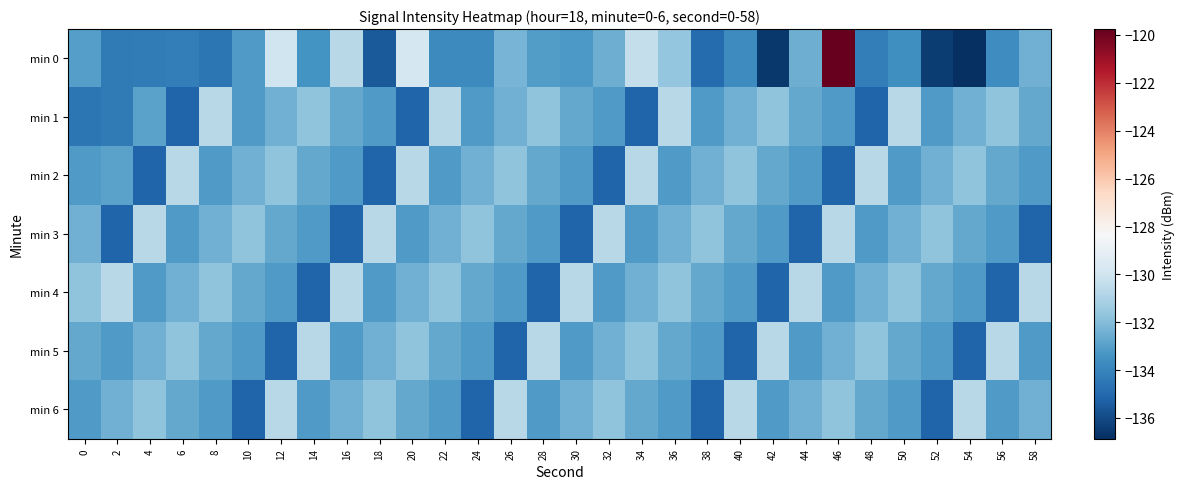

What is the difference between the highest and lowest values at 0?

2.8